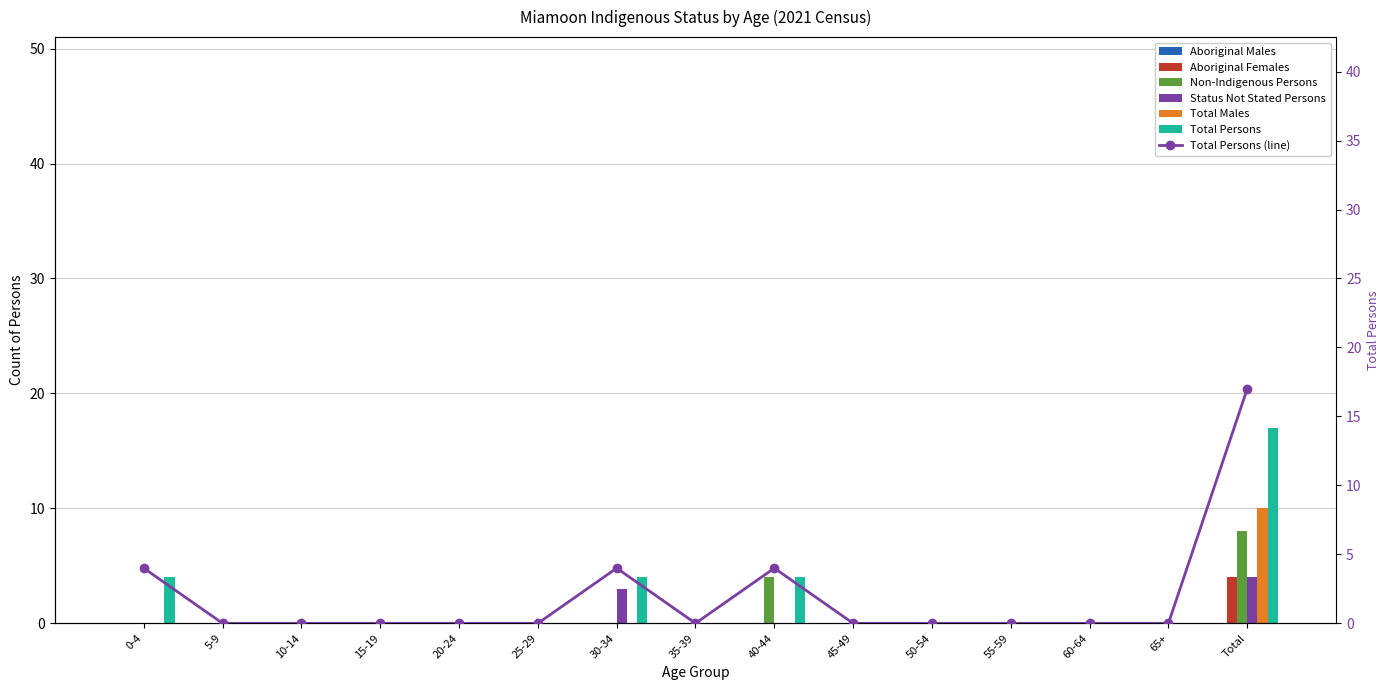

Which series has the largest total across all categories?

Total Persons